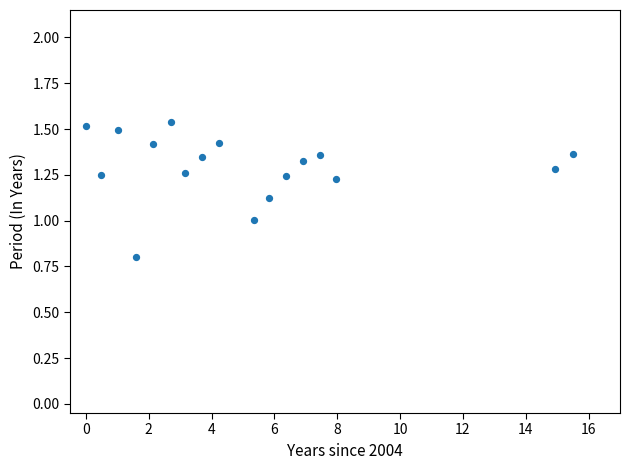

What is the range of Y values (max minus min)?

0.7